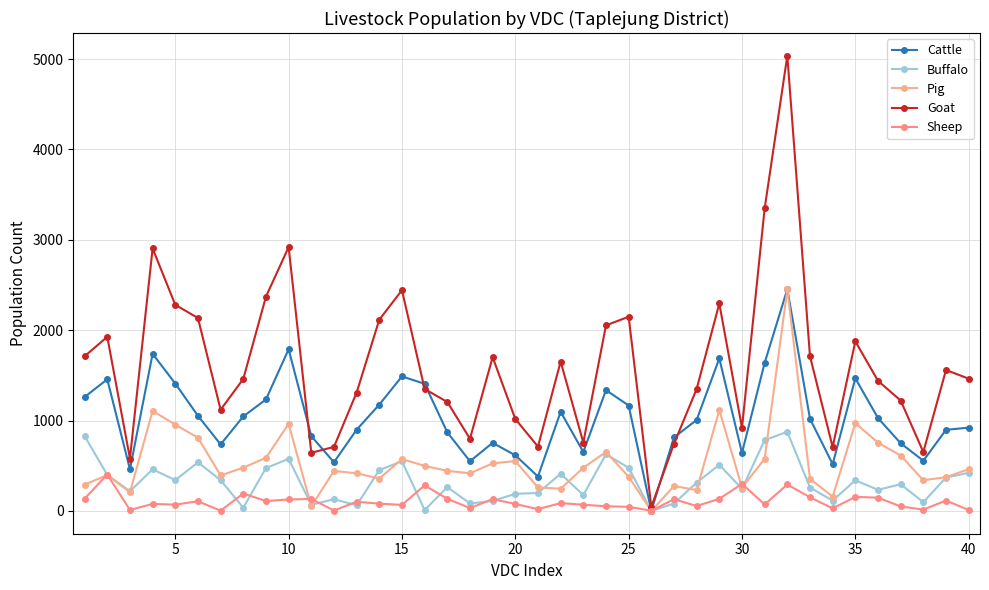

Which series has the largest total across all categories?

Goat